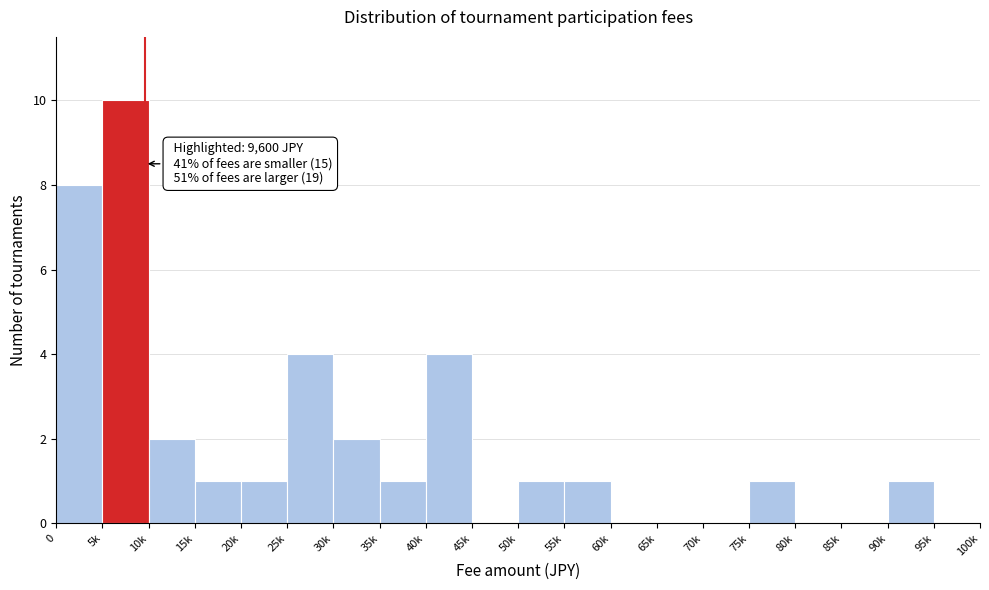

Reading left to right, list all the values displayed in this chart.

0=8	5k=10	10k=2	15k=1	20k=1	25k=4	30k=2	35k=1	40k=4	45k=0	50k=1	55k=1	60k=0	65k=0	70k=0	75k=1	80k=0	85k=0	90k=1	95k=0